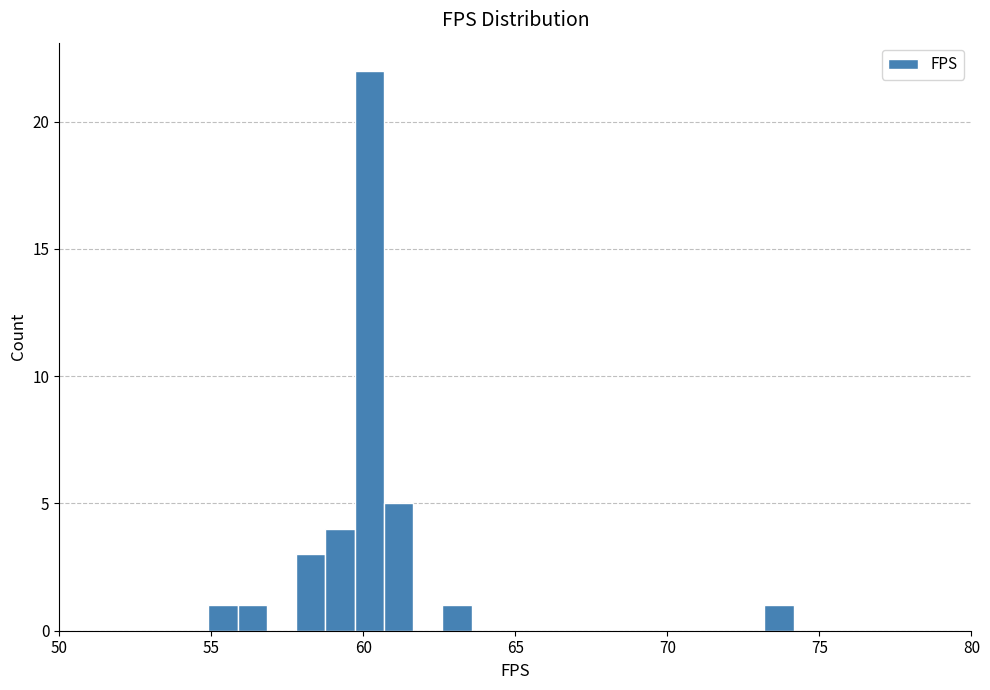

Around what value on the x-axis is the tallest bar? Give the approximate position of its centre, as read against the axis.

60.0